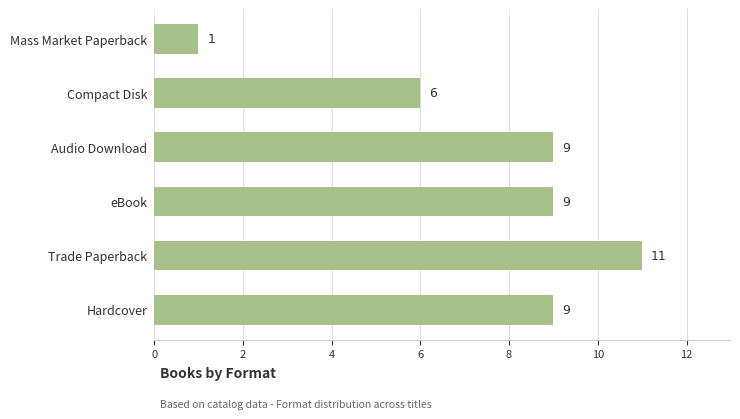

Is it true that the value at eBook is 9?

True